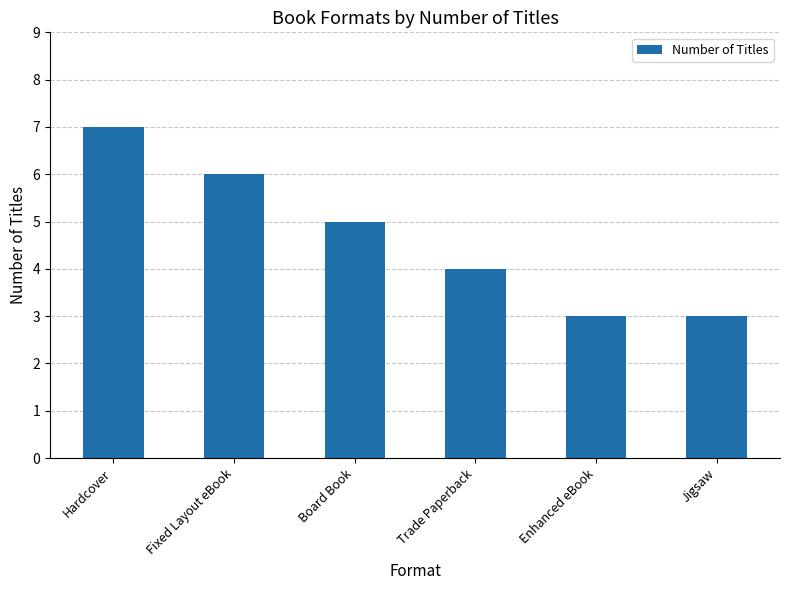

What is the sum of all values?

28